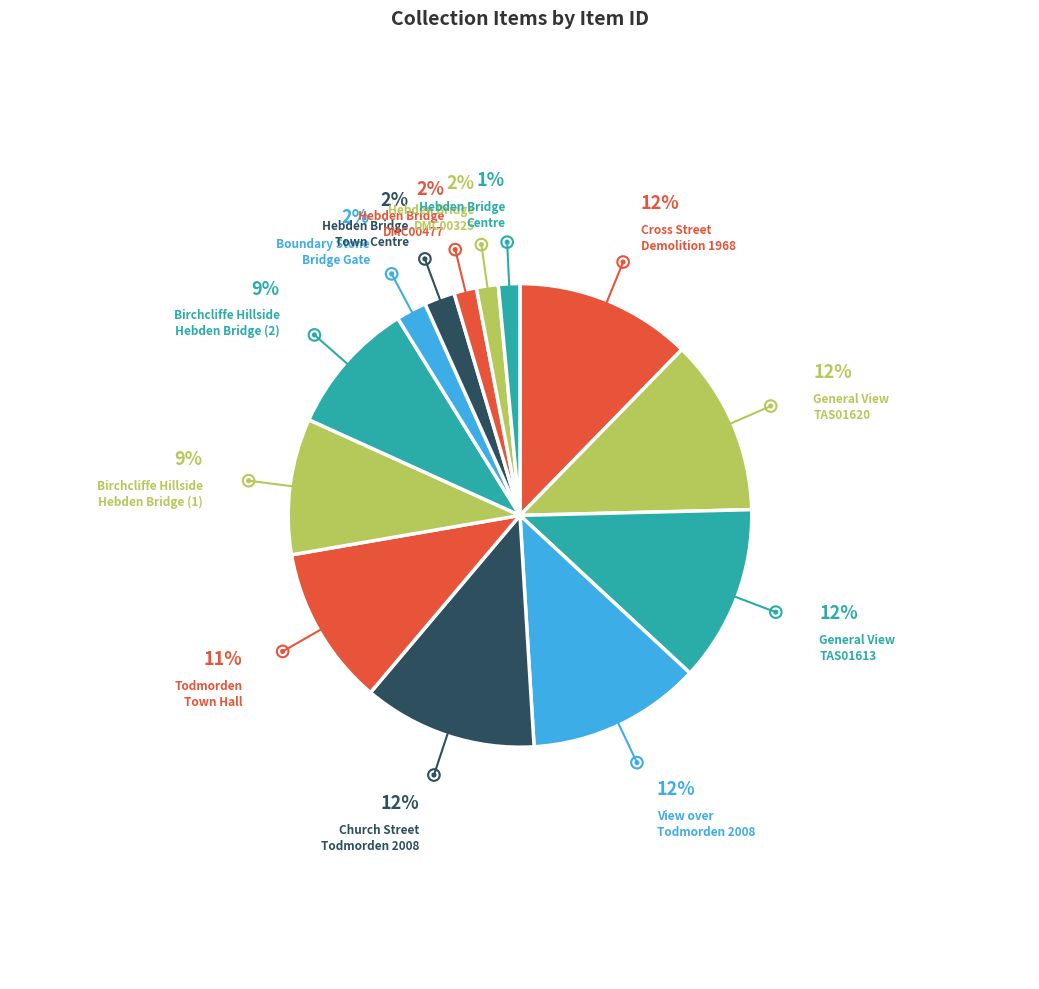

Count the number of slices in the pie.

13